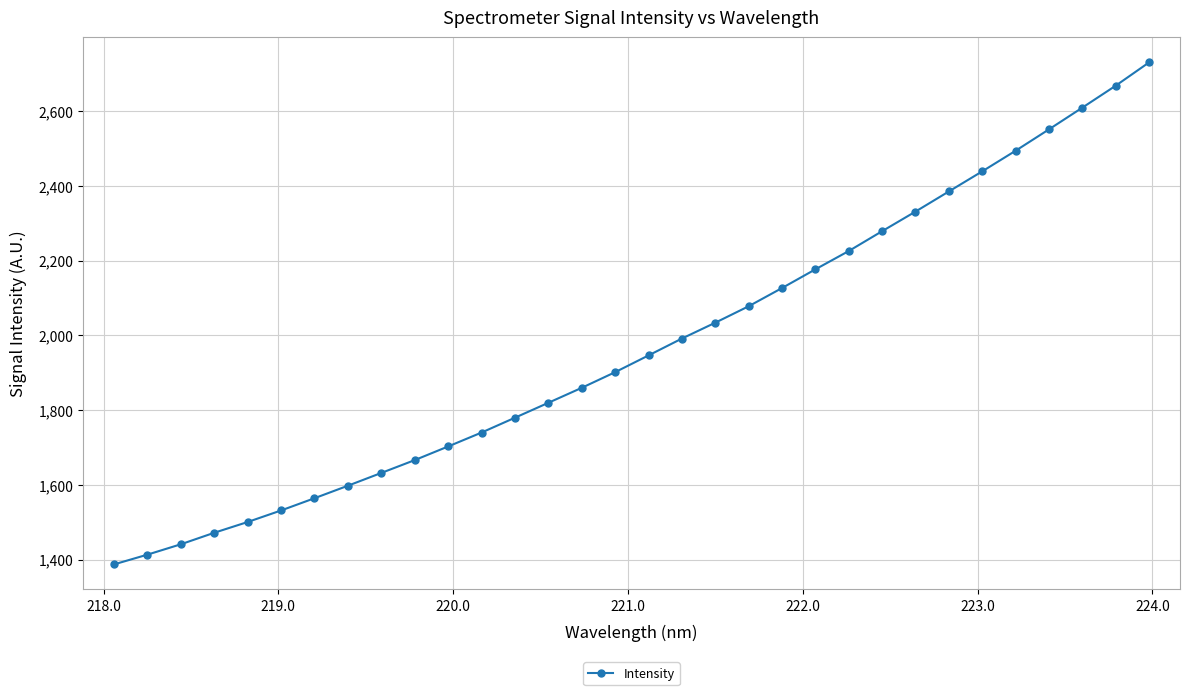

What is the value of the 28th point from the left?

2493.9